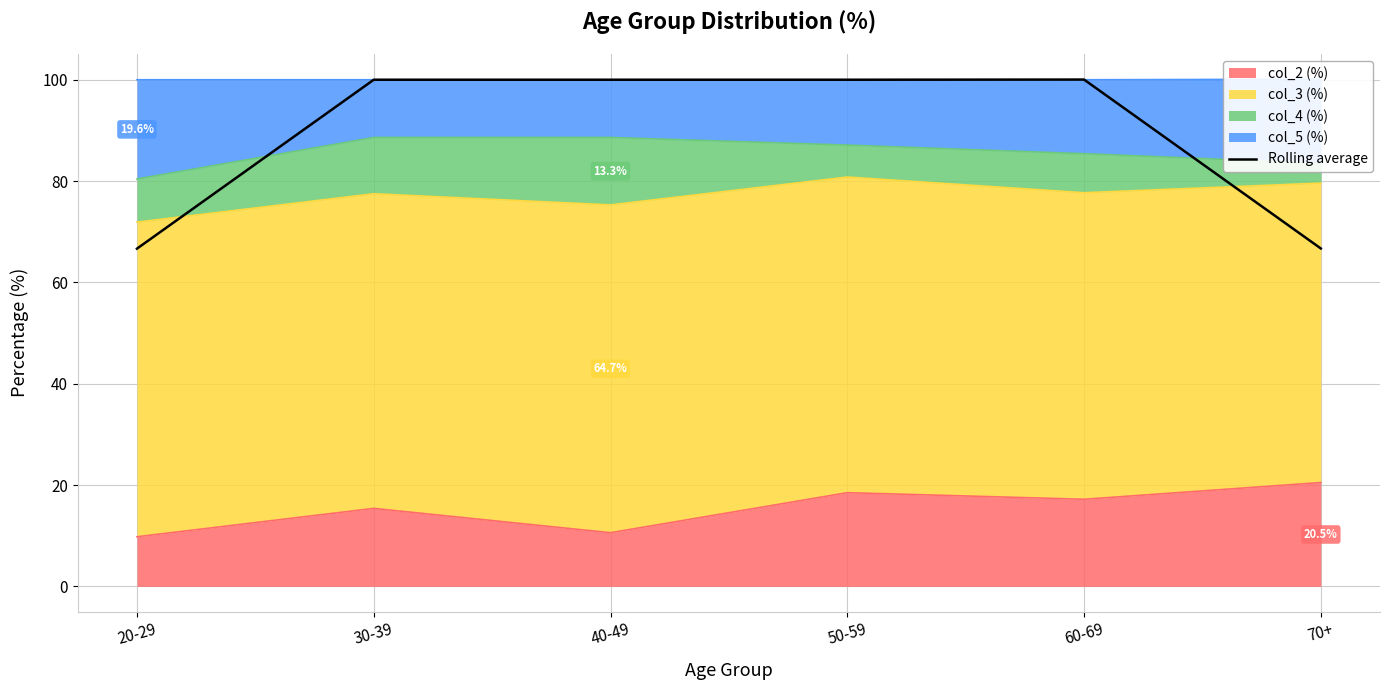

Reading left to right, extract all data points from this chart.

66.7	100.0	100.0	100.0	100.0	66.7